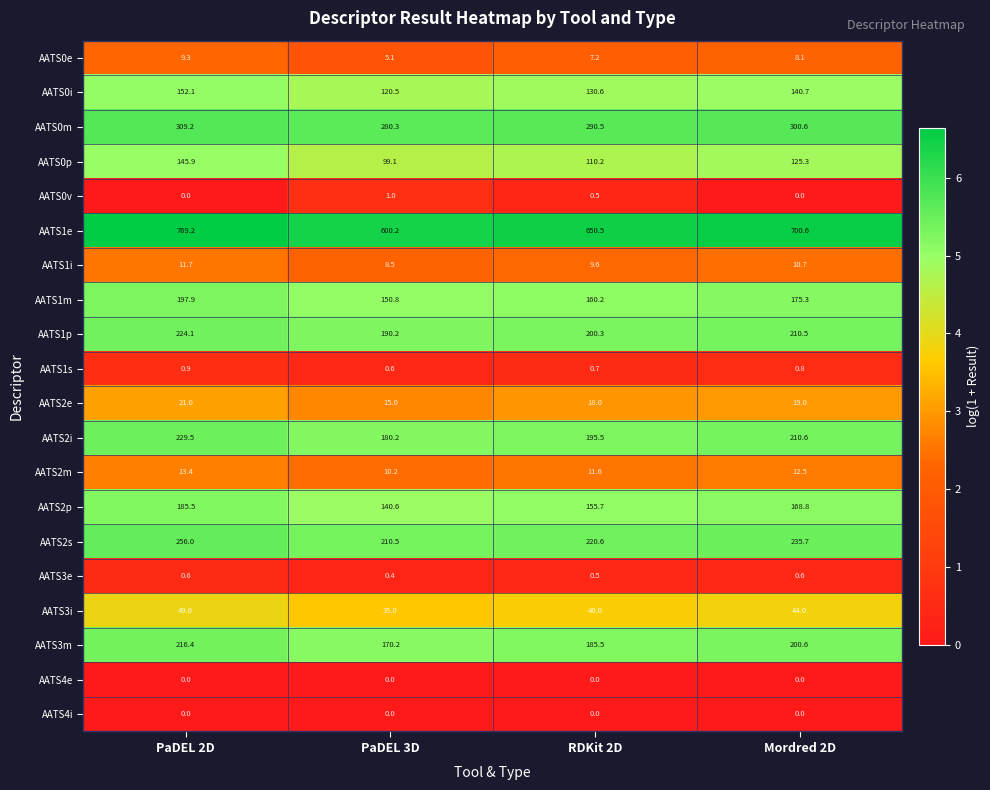

Where does the AATS0p series first go above 125?

PaDEL 2D